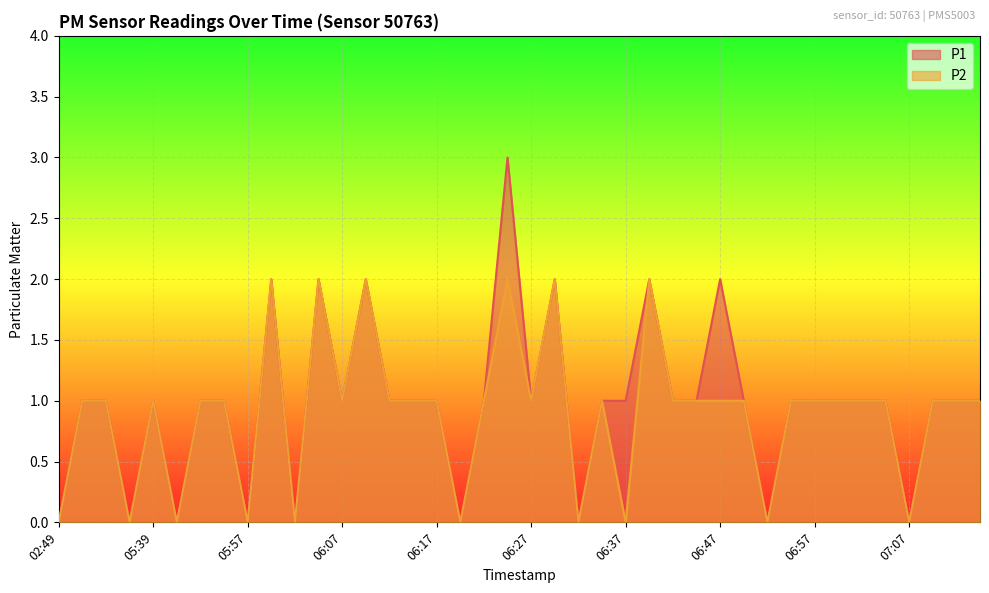

How many lines are shown in the chart?

2